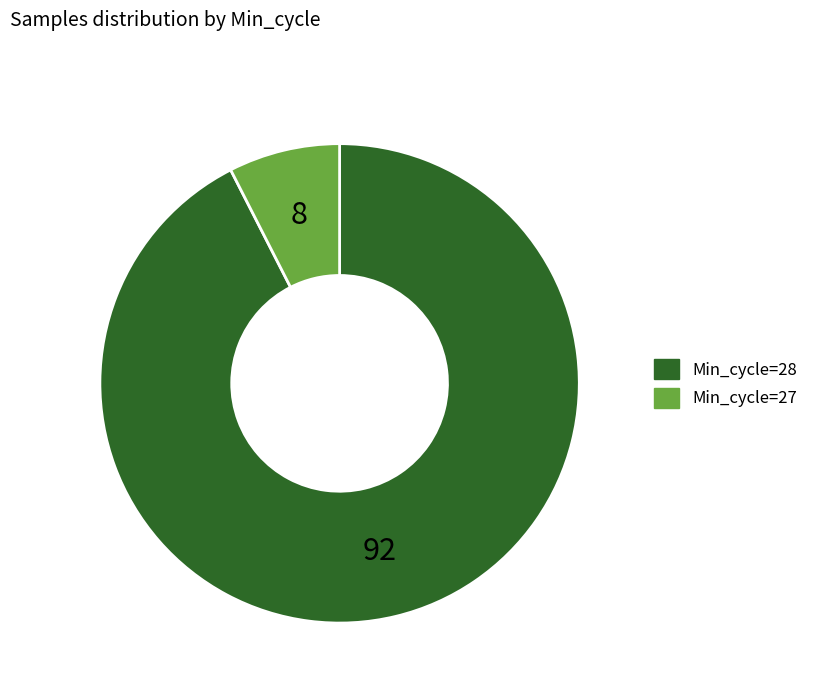

Which category has the smallest portion of the pie?

Min_cycle=27